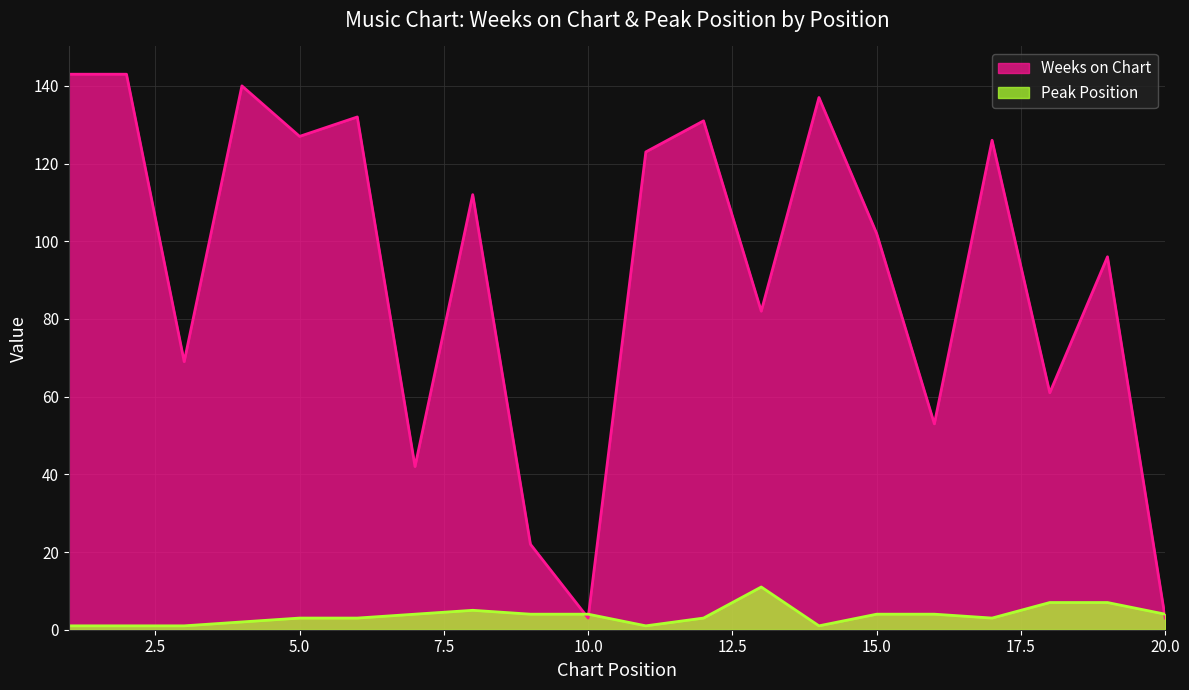

Which series has the widest spread of values?

Weeks on Chart